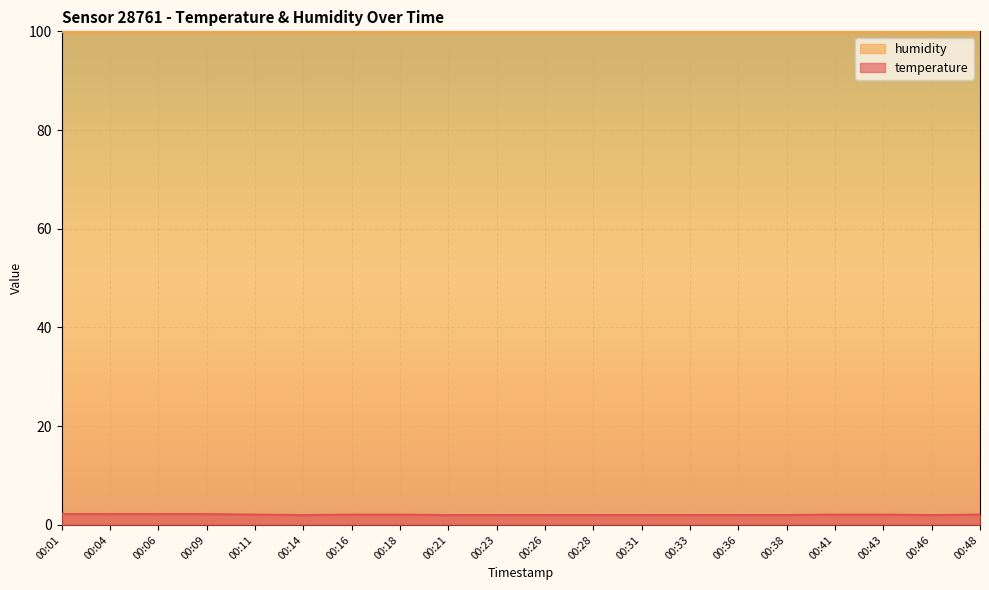

The chart shows a value of 1.2 at 00:11. True or false?

False